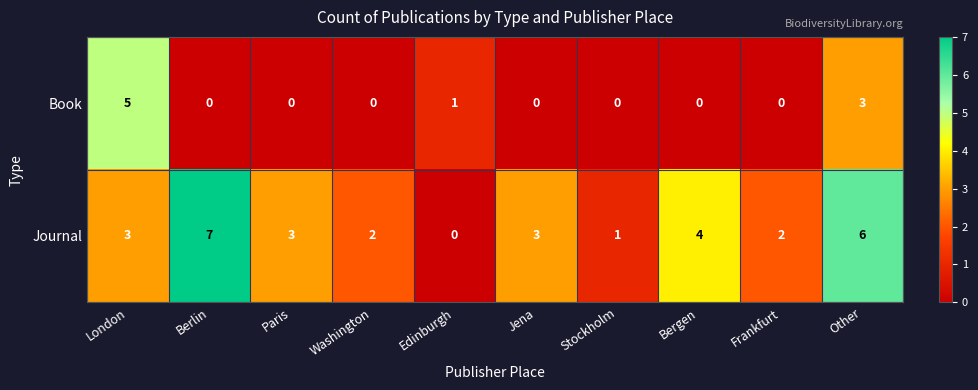

What is the greatest value displayed?

7